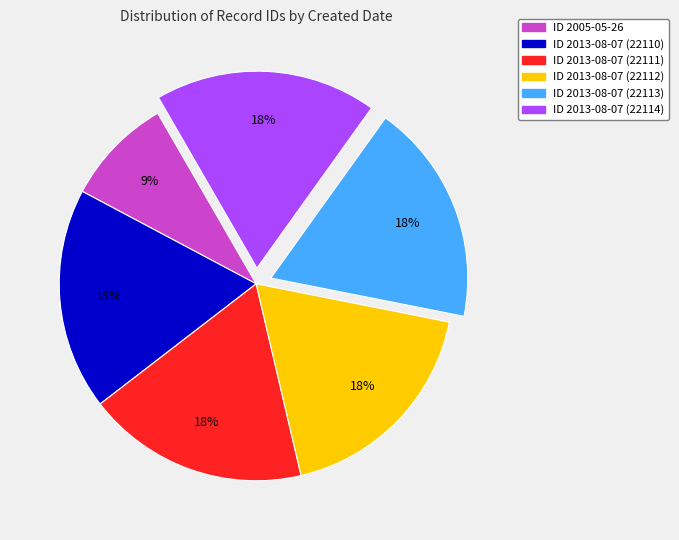

Does any single category account for the majority?

No